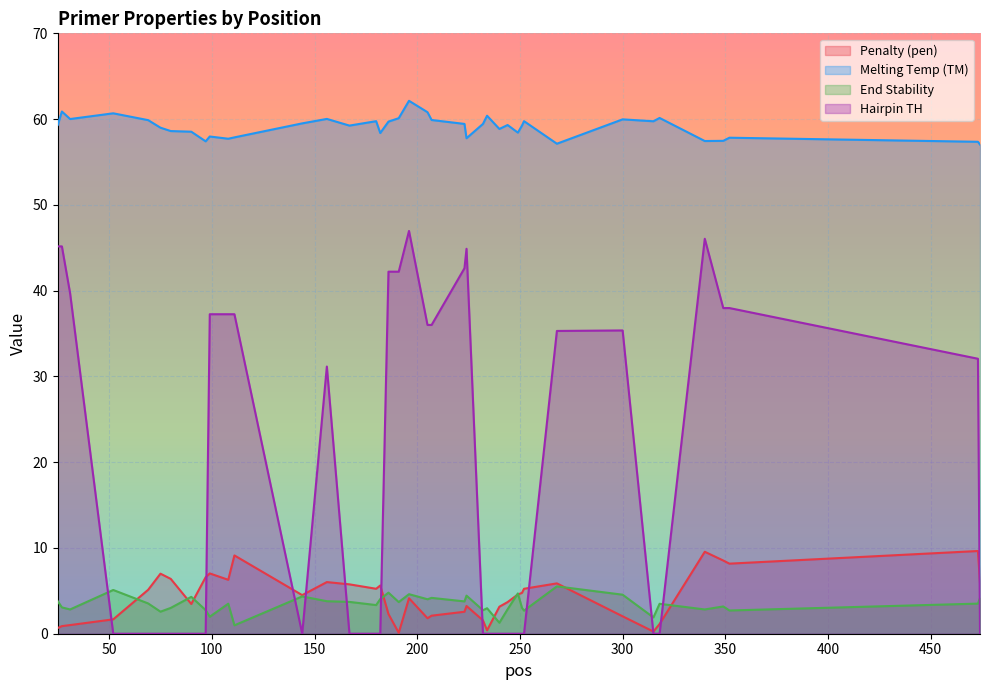

At which label does PRIMER_LEFT_0_HAIRPIN_TH first exceed 31?

25